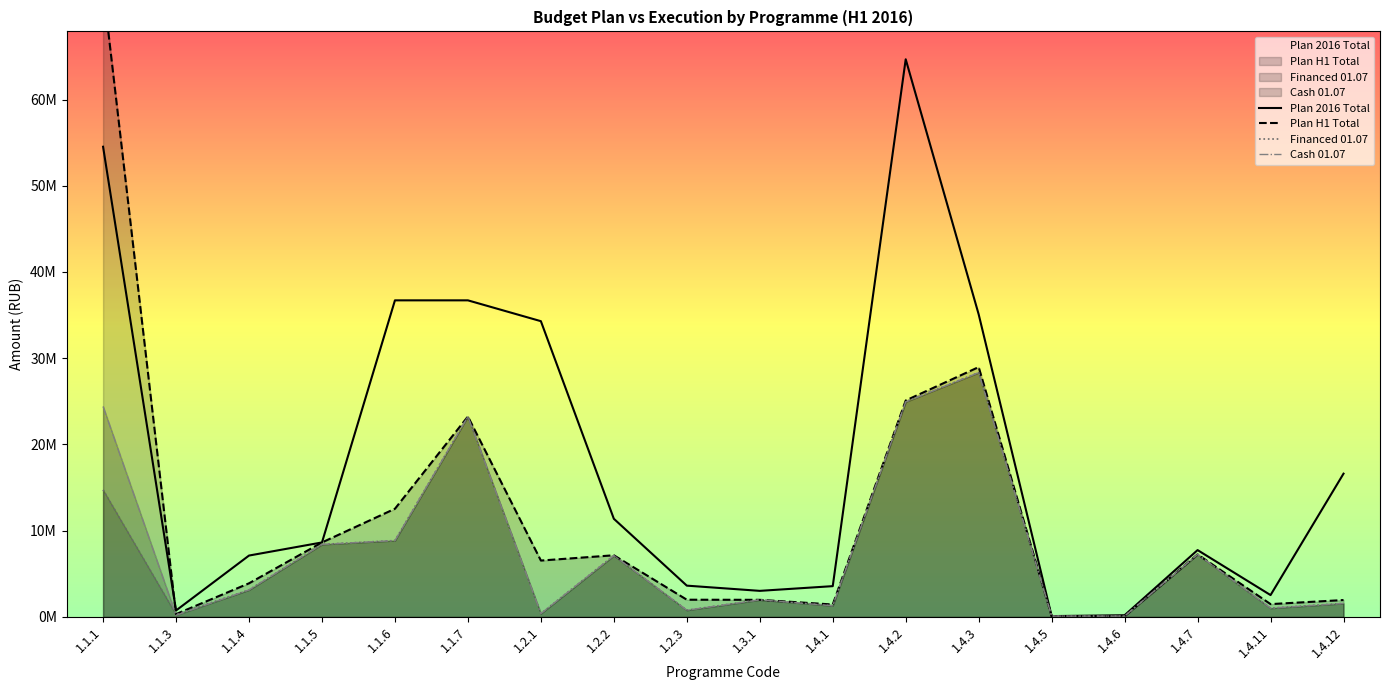

What is the greatest value displayed?

73070637.0